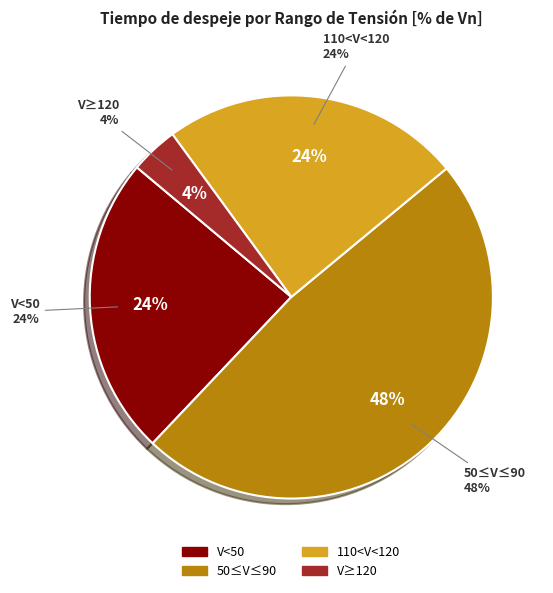

To the nearest percent, what is the difference between the V<50 and 50≤V≤90 slice percentages?

24%